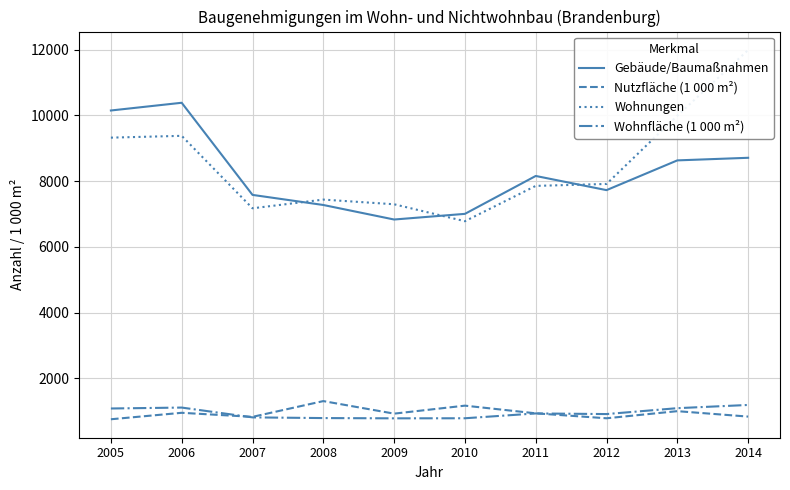

Rank the categories by Wohnfläche (1 000 m²) value from lowest to highest.

2009, 2010, 2008, 2007, 2012, 2011, 2005, 2013, 2006, 2014